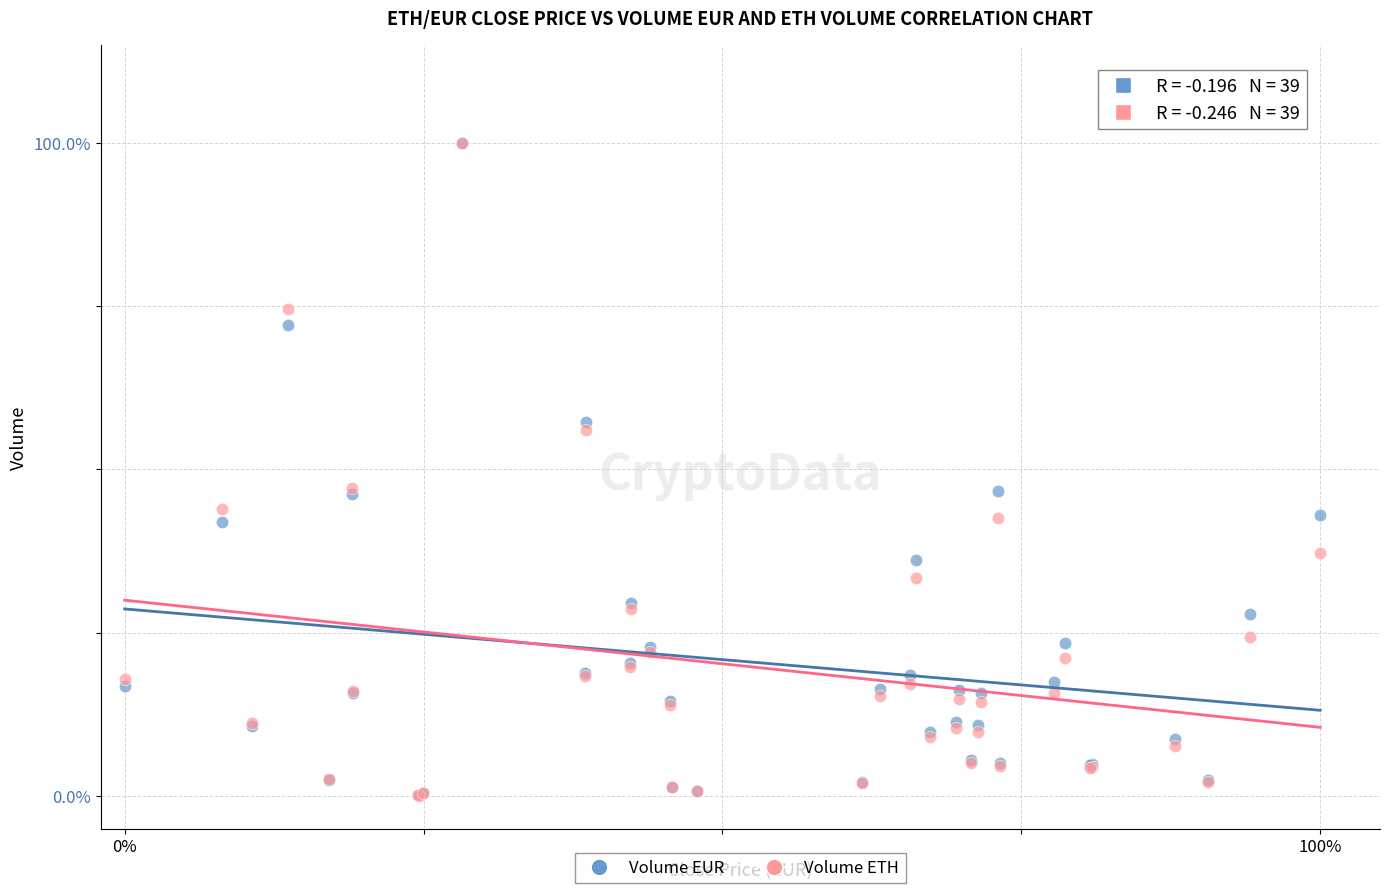

What are all the series names shown in the legend?

Volume EUR, Volume ETH